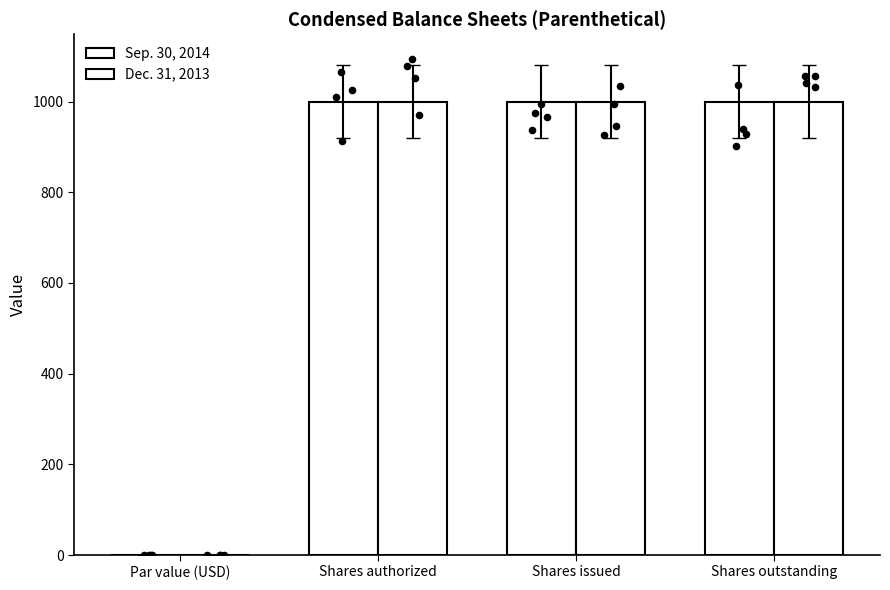

Which series has the largest total across all categories?

Sep. 30, 2014